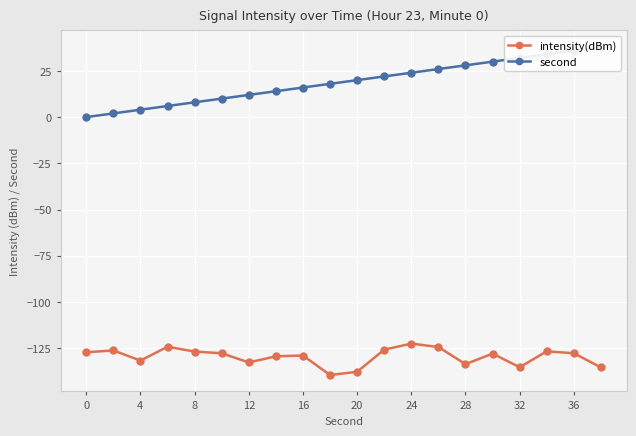

List the series in order of their peak value, lowest first.

intensity(dBm), second